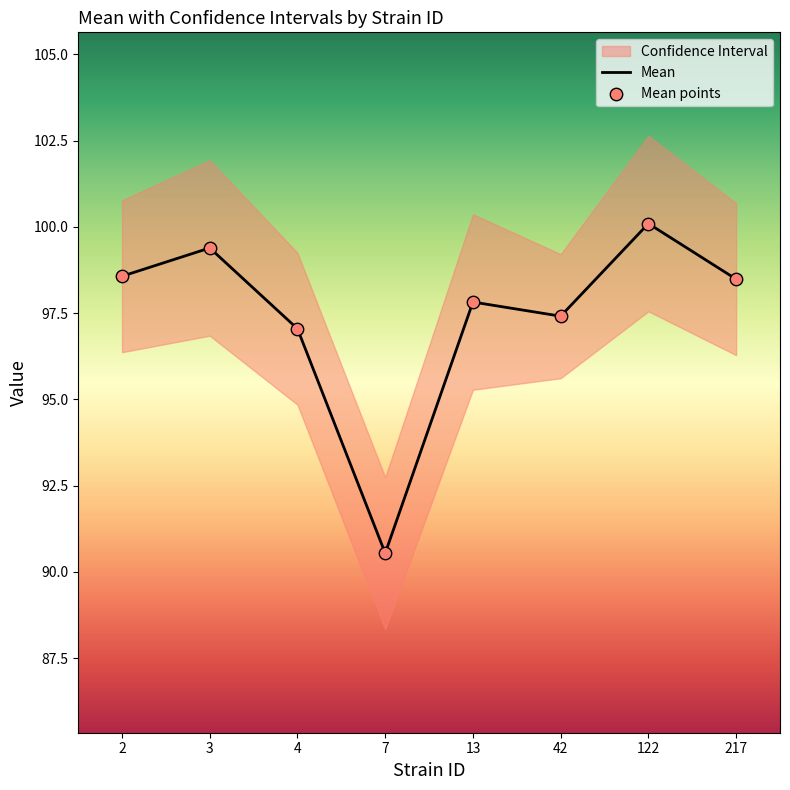

What is the total value across all series at 42?

194.8